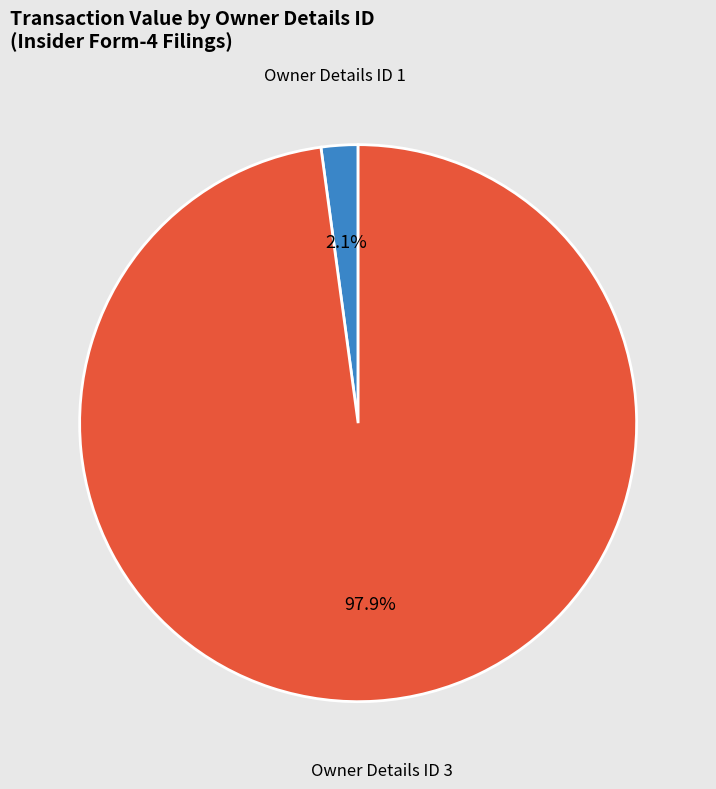

Between Owner Details ID 3 and Owner Details ID 1, which is larger?

Owner Details ID 3